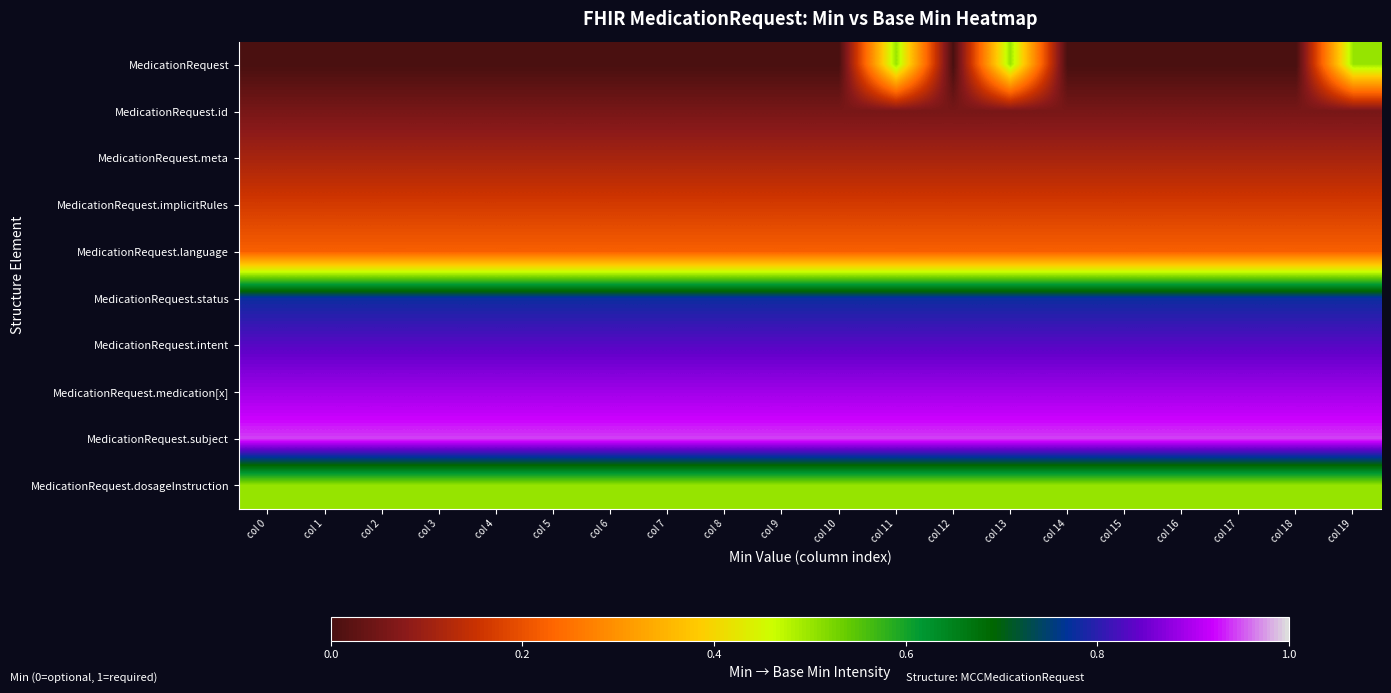

Reading right to left, transcribe all the data shown in this chart.

MedicationRequest: col 19=0.5	col 18=0.0	col 17=0.0	col 16=0.0	col 15=0.0	col 14=0.0	col 13=0.5	col 12=0.0	col 11=0.5	col 10=0.0	col 9=0.0	col 8=0.0	col 7=0.0	col 6=0.0	col 5=0.0	col 4=0.0	col 3=0.0	col 2=0.0	col 1=0.0	col 0=0.0
MedicationRequest.id: col 19=0.1	col 18=0.1	col 17=0.1	col 16=0.1	col 15=0.1	col 14=0.1	col 13=0.1	col 12=0.1	col 11=0.1	col 10=0.1	col 9=0.1	col 8=0.1	col 7=0.1	col 6=0.1	col 5=0.1	col 4=0.1	col 3=0.1	col 2=0.1	col 1=0.1	col 0=0.1
MedicationRequest.meta: col 19=0.1	col 18=0.1	col 17=0.1	col 16=0.1	col 15=0.1	col 14=0.1	col 13=0.1	col 12=0.1	col 11=0.1	col 10=0.1	col 9=0.1	col 8=0.1	col 7=0.1	col 6=0.1	col 5=0.1	col 4=0.1	col 3=0.1	col 2=0.1	col 1=0.1	col 0=0.1
MedicationRequest.implicitRules: col 19=0.2	col 18=0.2	col 17=0.2	col 16=0.2	col 15=0.2	col 14=0.2	col 13=0.2	col 12=0.2	col 11=0.2	col 10=0.2	col 9=0.2	col 8=0.2	col 7=0.2	col 6=0.2	col 5=0.2	col 4=0.2	col 3=0.2	col 2=0.2	col 1=0.2	col 0=0.2
MedicationRequest.language: col 19=0.2	col 18=0.2	col 17=0.2	col 16=0.2	col 15=0.2	col 14=0.2	col 13=0.2	col 12=0.2	col 11=0.2	col 10=0.2	col 9=0.2	col 8=0.2	col 7=0.2	col 6=0.2	col 5=0.2	col 4=0.2	col 3=0.2	col 2=0.2	col 1=0.2	col 0=0.2
MedicationRequest.status: col 19=0.8	col 18=0.8	col 17=0.8	col 16=0.8	col 15=0.8	col 14=0.8	col 13=0.8	col 12=0.8	col 11=0.8	col 10=0.8	col 9=0.8	col 8=0.8	col 7=0.8	col 6=0.8	col 5=0.8	col 4=0.8	col 3=0.8	col 2=0.8	col 1=0.8	col 0=0.8
MedicationRequest.intent: col 19=0.8	col 18=0.8	col 17=0.8	col 16=0.8	col 15=0.8	col 14=0.8	col 13=0.8	col 12=0.8	col 11=0.8	col 10=0.8	col 9=0.8	col 8=0.8	col 7=0.8	col 6=0.8	col 5=0.8	col 4=0.8	col 3=0.8	col 2=0.8	col 1=0.8	col 0=0.8
MedicationRequest.medication[x]: col 19=0.9	col 18=0.9	col 17=0.9	col 16=0.9	col 15=0.9	col 14=0.9	col 13=0.9	col 12=0.9	col 11=0.9	col 10=0.9	col 9=0.9	col 8=0.9	col 7=0.9	col 6=0.9	col 5=0.9	col 4=0.9	col 3=0.9	col 2=0.9	col 1=0.9	col 0=0.9
MedicationRequest.subject: col 19=0.9	col 18=0.9	col 17=0.9	col 16=0.9	col 15=0.9	col 14=0.9	col 13=0.9	col 12=0.9	col 11=0.9	col 10=0.9	col 9=0.9	col 8=0.9	col 7=0.9	col 6=0.9	col 5=0.9	col 4=0.9	col 3=0.9	col 2=0.9	col 1=0.9	col 0=0.9
MedicationRequest.dosageInstruction: col 19=0.5	col 18=0.5	col 17=0.5	col 16=0.5	col 15=0.5	col 14=0.5	col 13=0.5	col 12=0.5	col 11=0.5	col 10=0.5	col 9=0.5	col 8=0.5	col 7=0.5	col 6=0.5	col 5=0.5	col 4=0.5	col 3=0.5	col 2=0.5	col 1=0.5	col 0=0.5